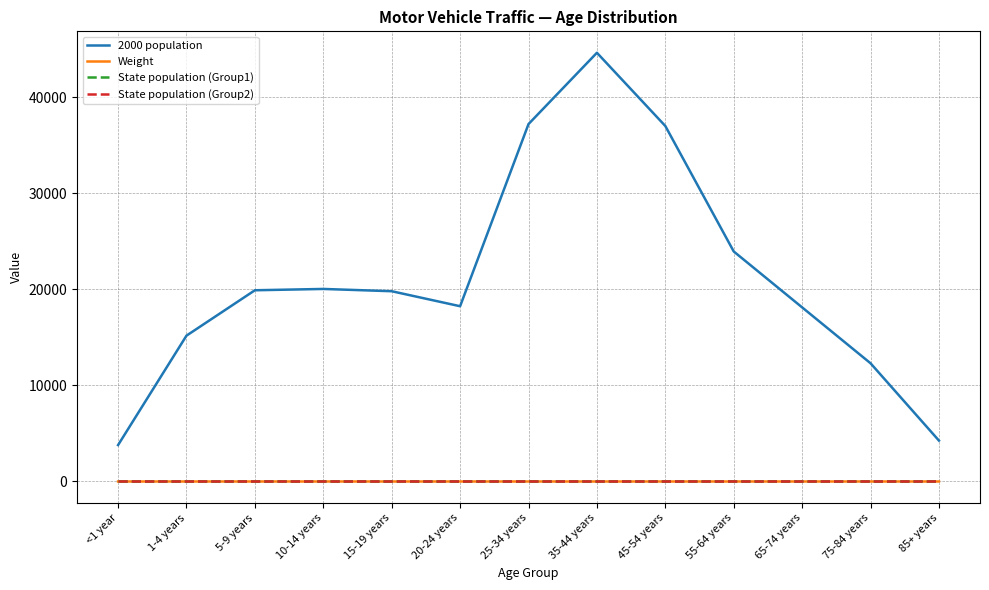

At how many categories does at least one series exceed 7780?

11